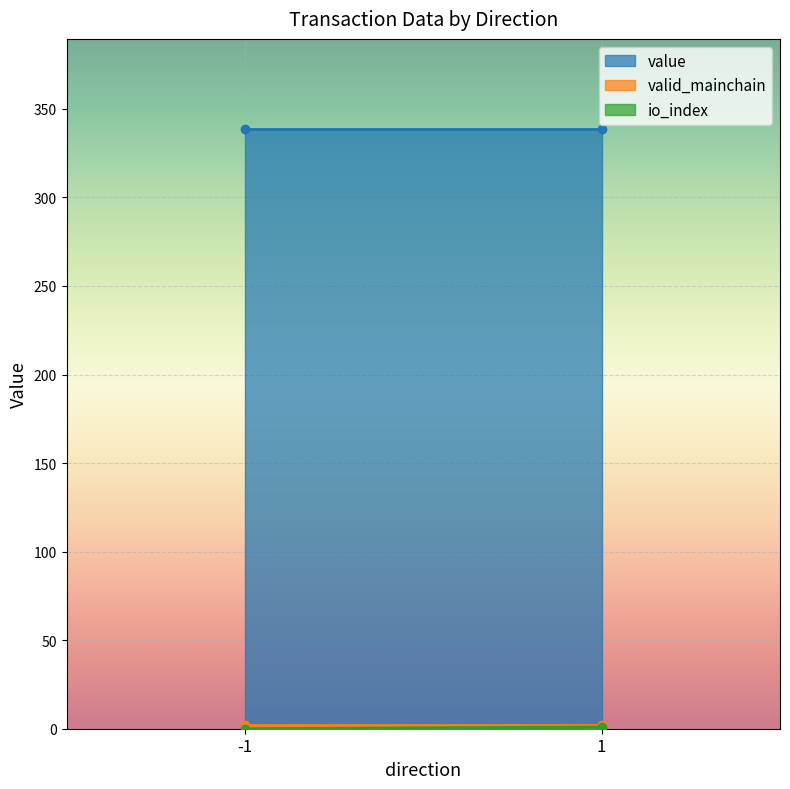

Which label corresponds to the smallest value in the chart?

-1